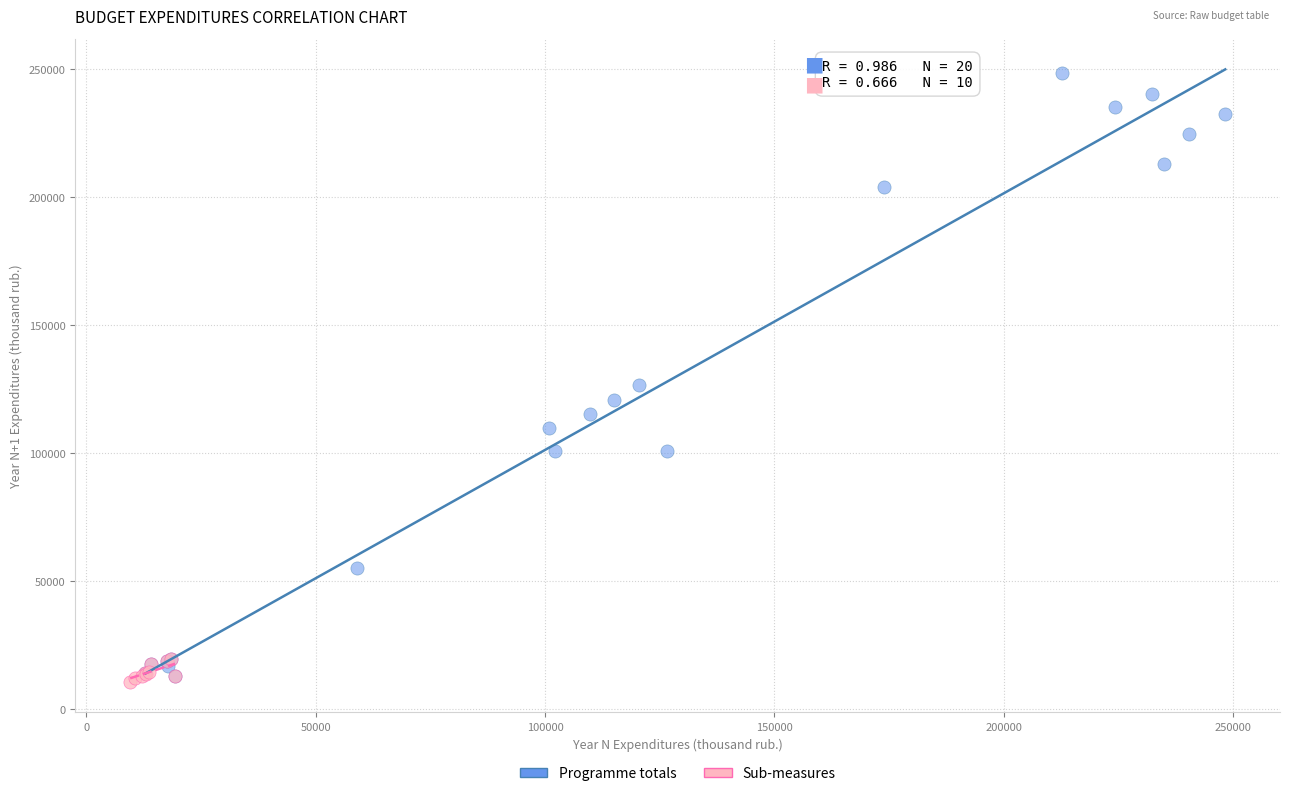

Which series contains the highest Y value?

Programme totals